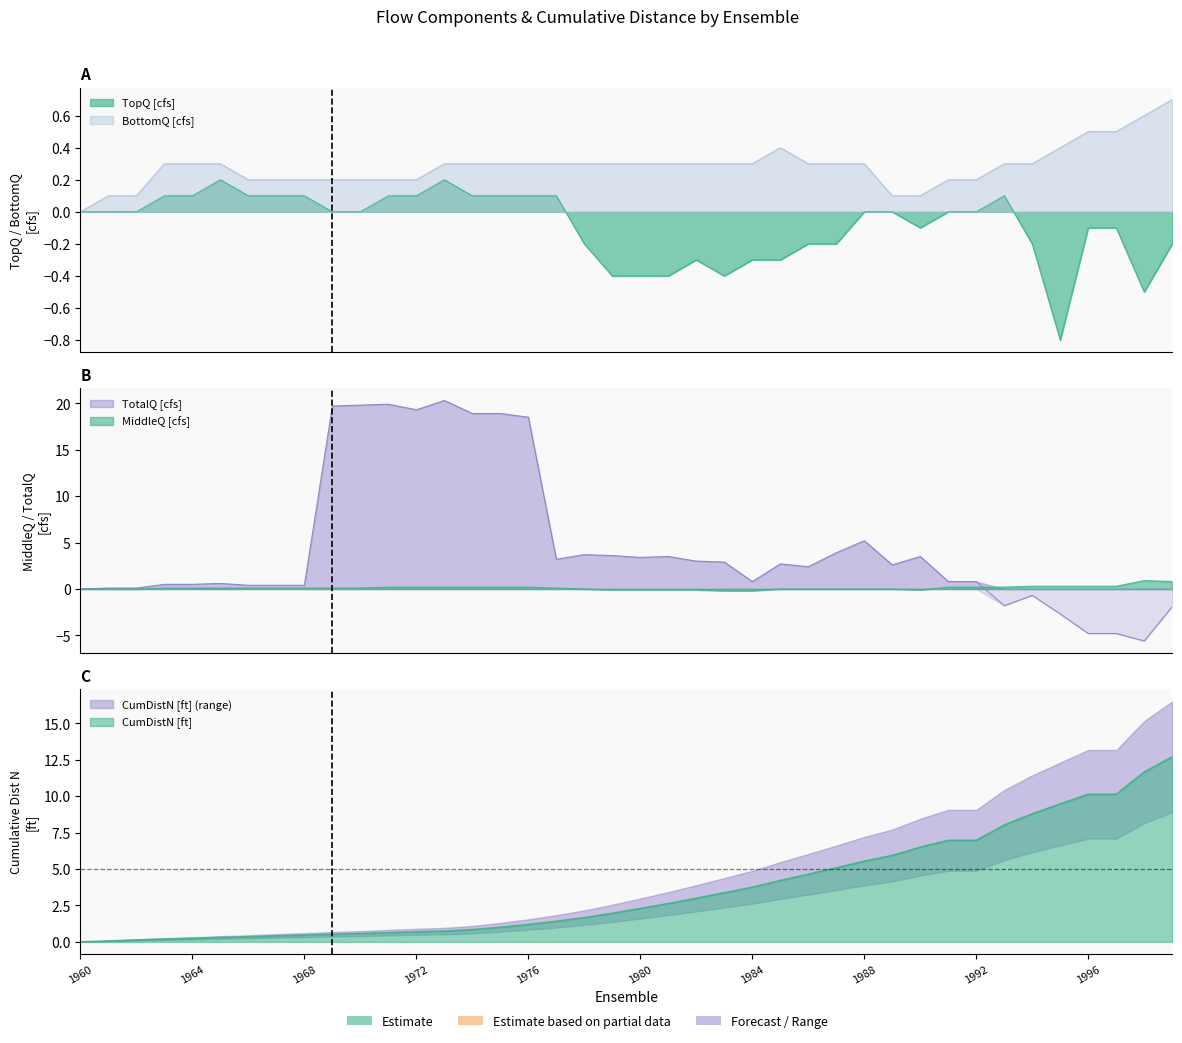

How many positive values does the BottomQ [cfs] series have?

39